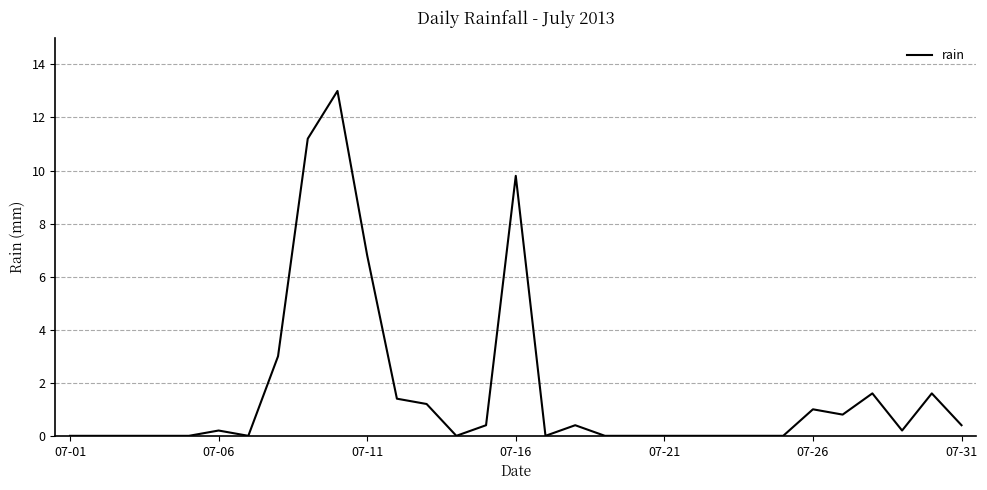

What is the difference between the maximum and minimum values?

13.0